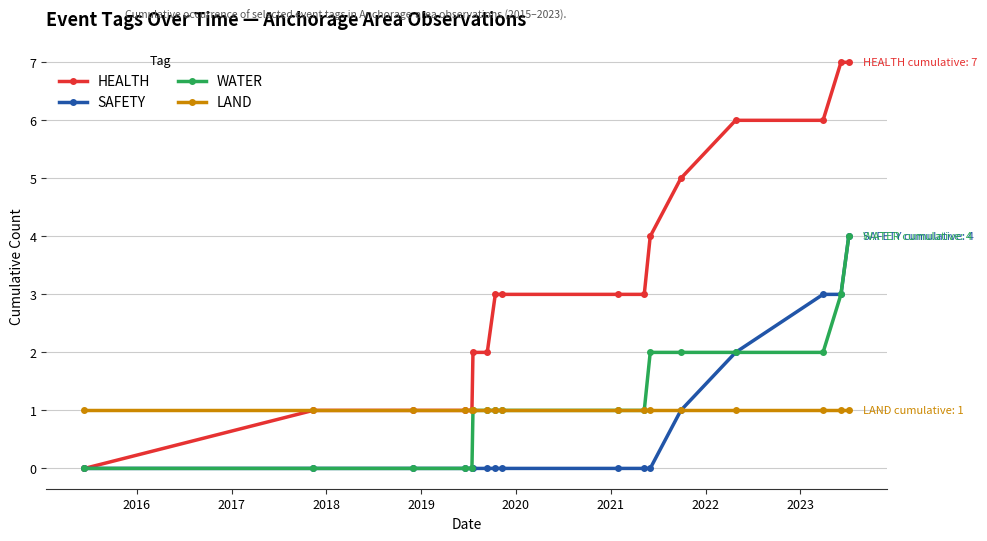

What is the value of the WATER point at the 14th from the left?

2